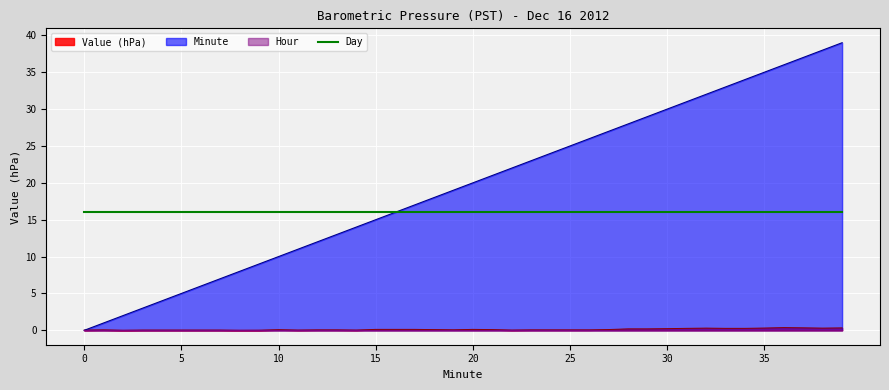

Between 27 and 31, which series saw the biggest shift?

Minute